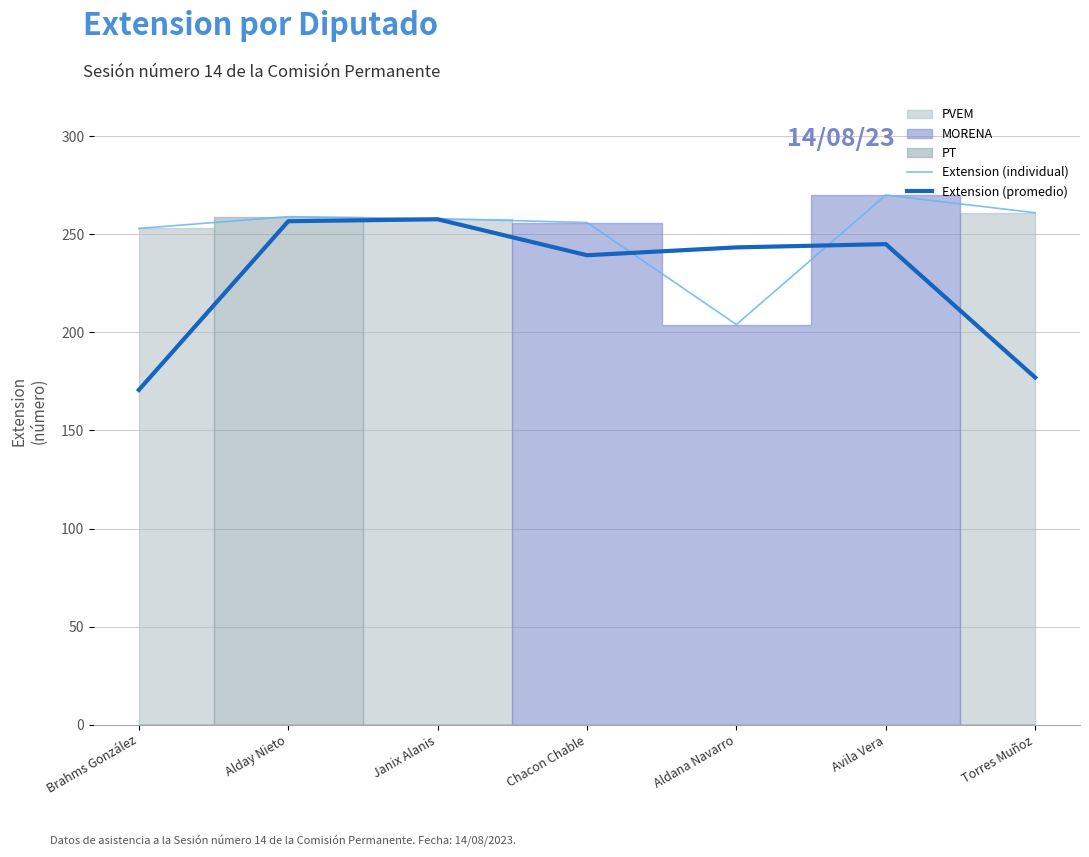

What is the difference between the highest and lowest values at Chacon Chable?

16.7